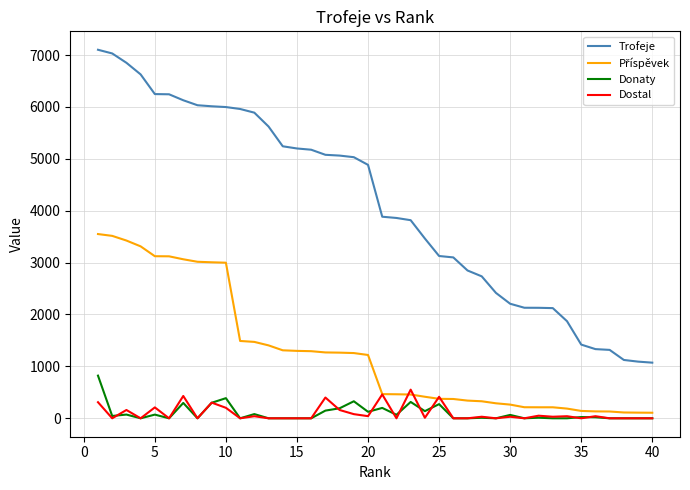

In Dostal, how many points are higher than both neighbors (excluding endpoints)?

14